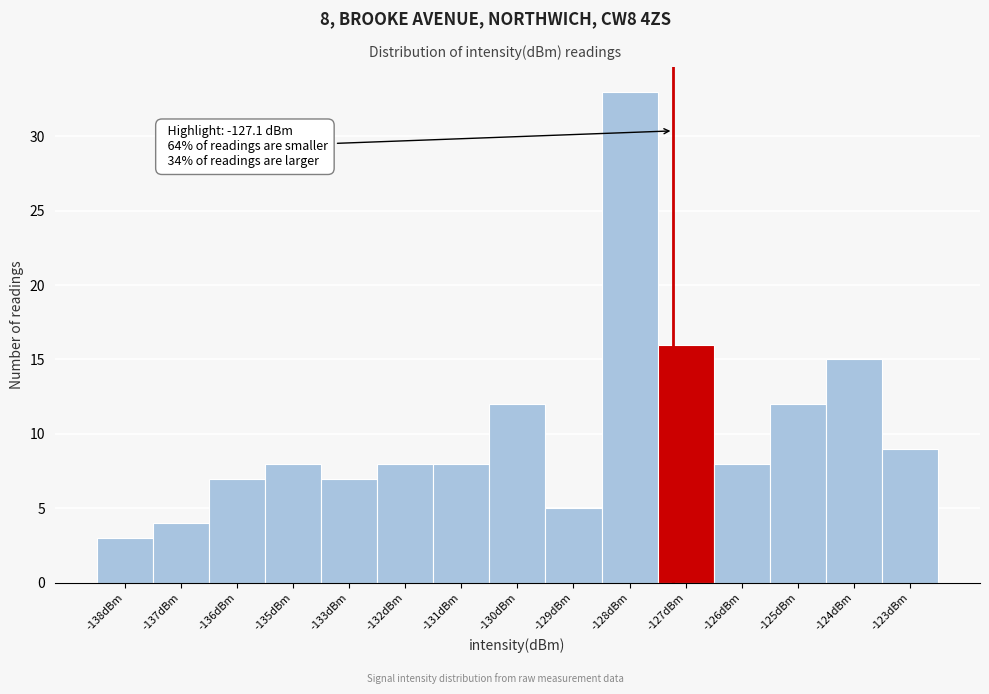

Reading left to right, transcribe all the data shown in this chart.

-138dBm=3	-137dBm=4	-136dBm=7	-135dBm=8	-133dBm=7	-132dBm=8	-131dBm=8	-130dBm=12	-129dBm=5	-128dBm=33	-127dBm=16	-126dBm=8	-125dBm=12	-124dBm=15	-123dBm=9